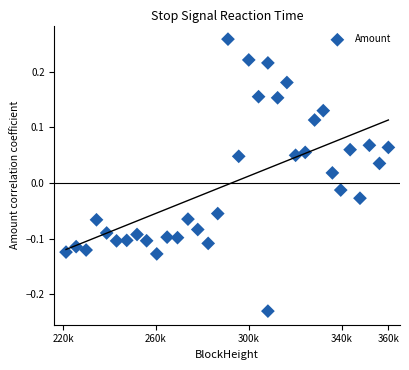

What is the range of X values (max minus min)?

138757.0